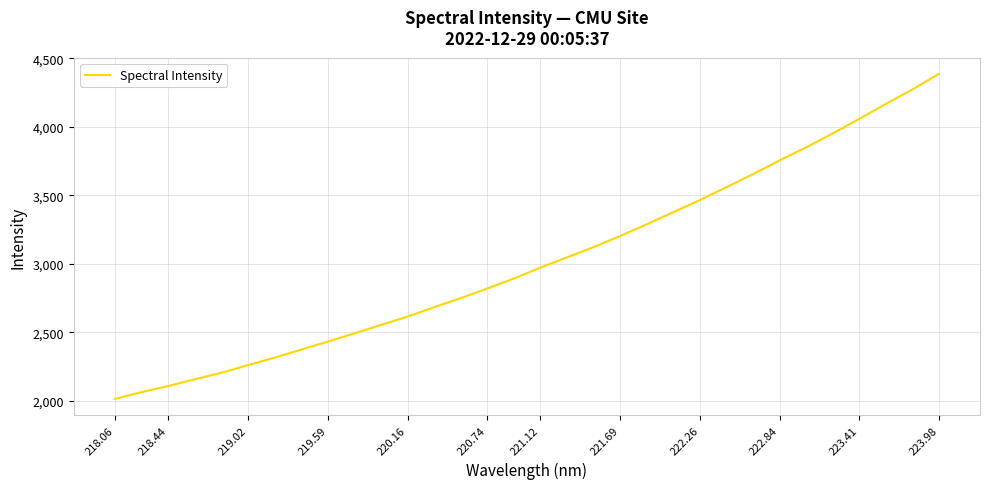

What is the difference between the maximum and minimum values?

2372.5